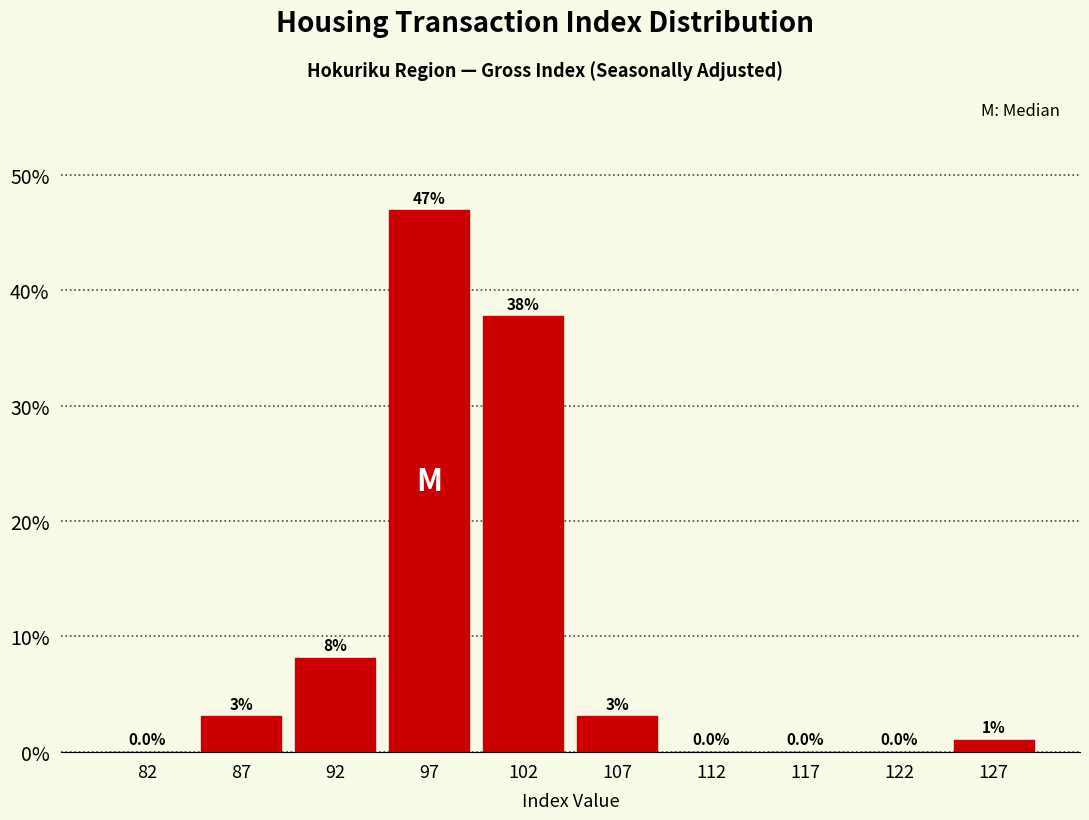

Over which range of the x-axis is the bar tallest?

95 to 100